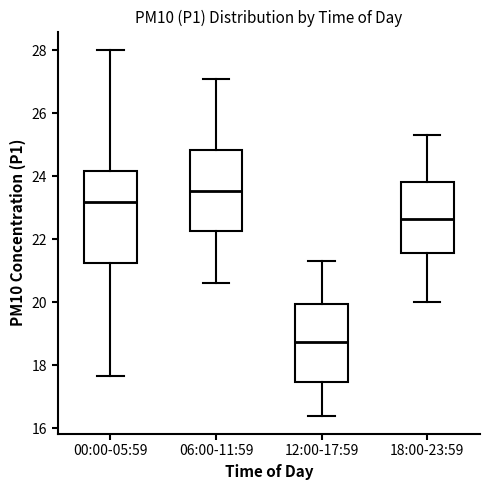

Which box is the tallest, from its lower edge to its upper edge?

00:00-05:59